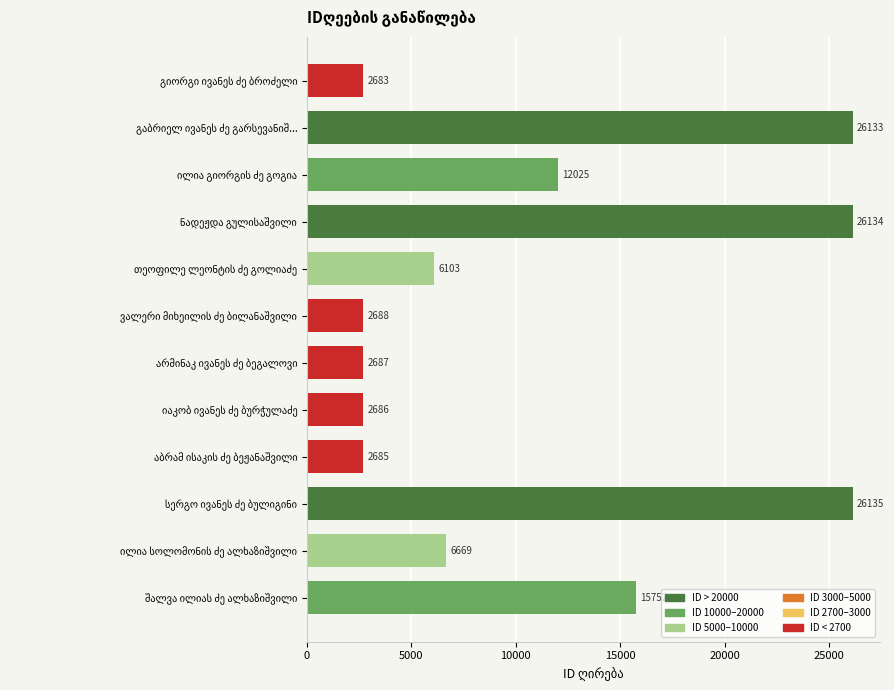

What is the average value?

11032